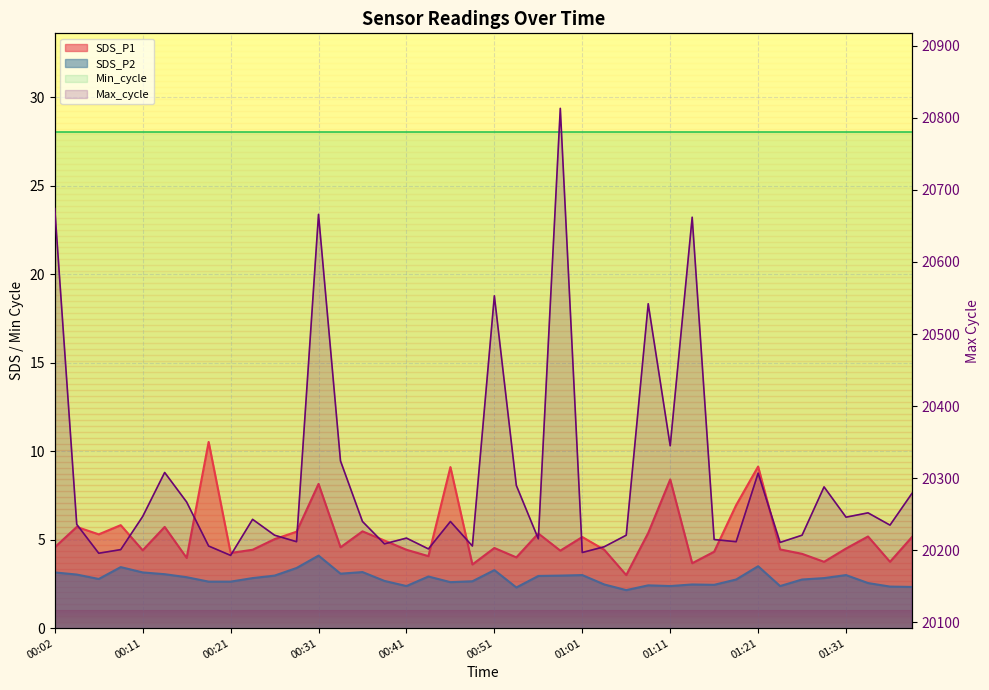

True or false: SDS_P1 and Max_cycle intersect in this chart.

False